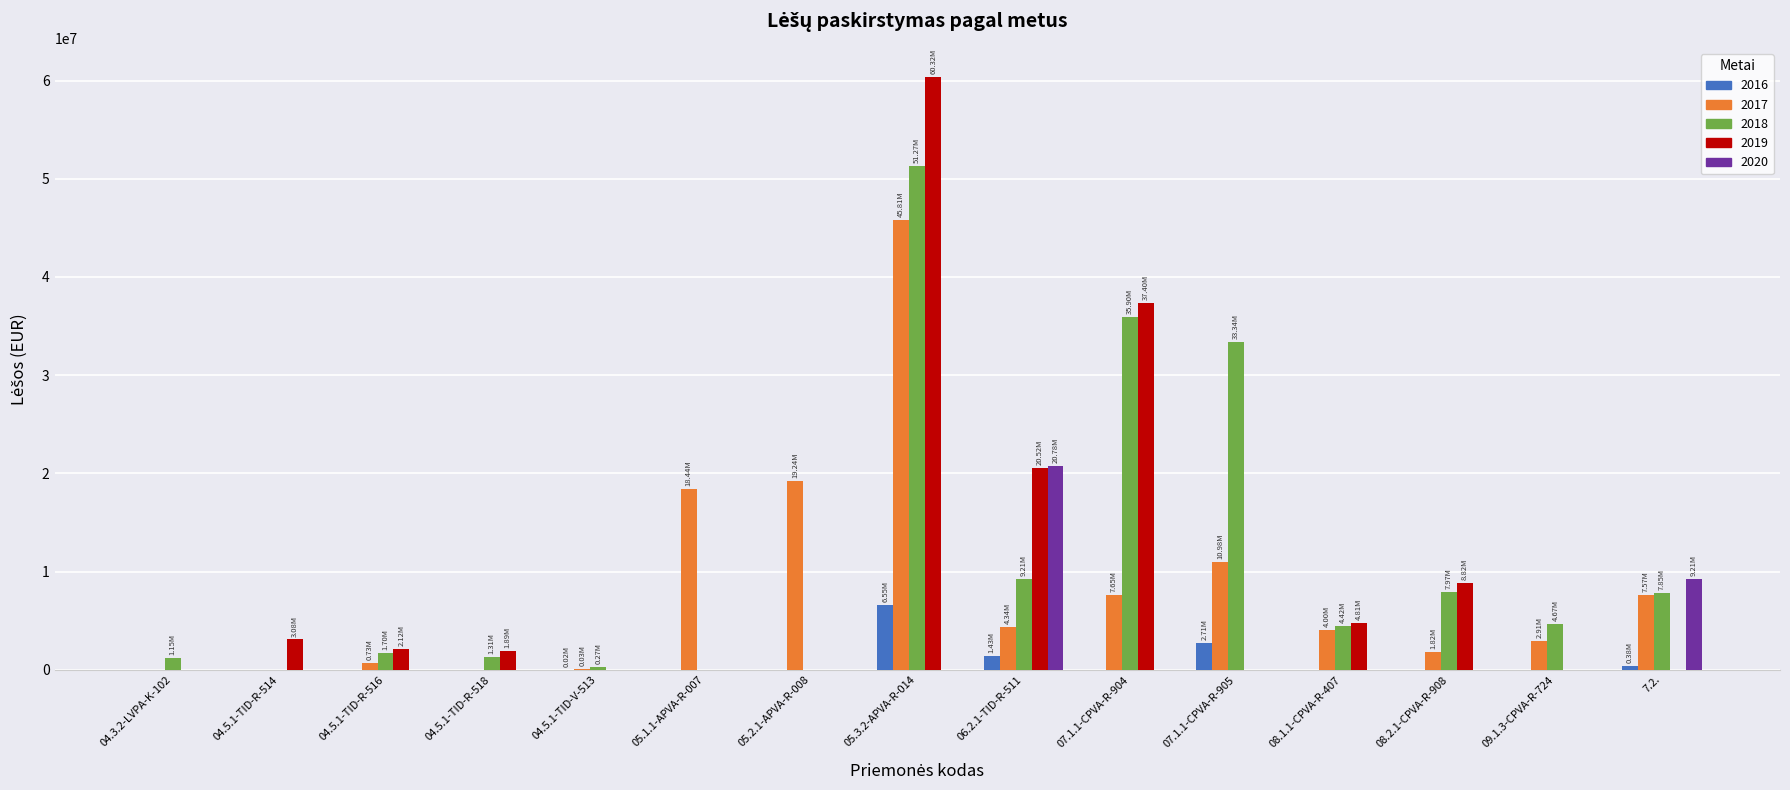

How many groups of bars are there?

15